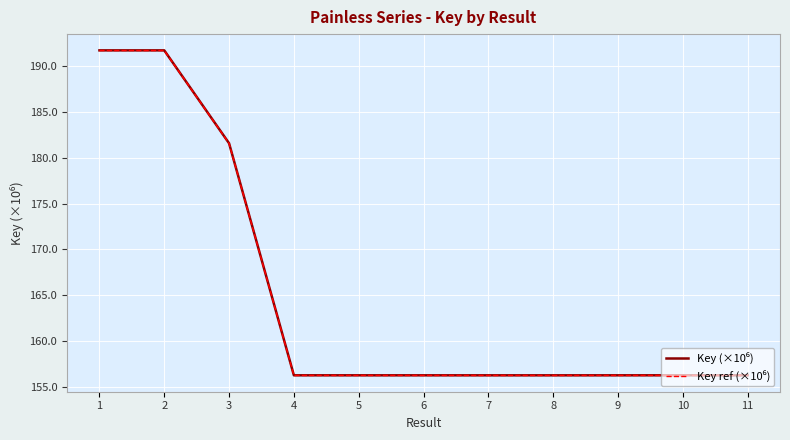

Does the chart have visible grid lines?

Yes